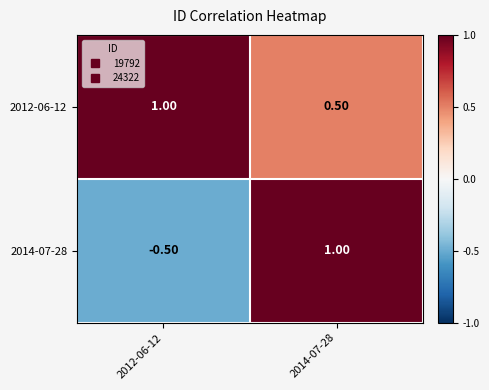

What is the difference between the maximum and minimum values in the 2014-07-28 series?

1.5